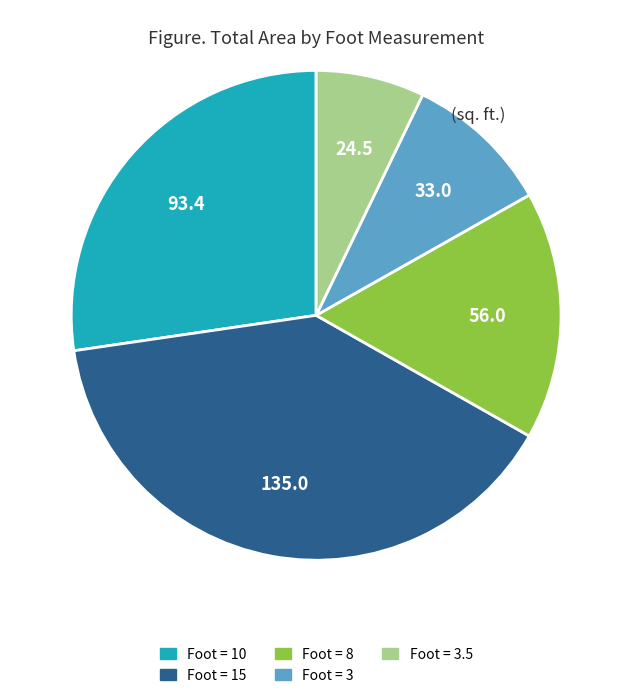

Is there any slice that represents more than half of the pie?

No